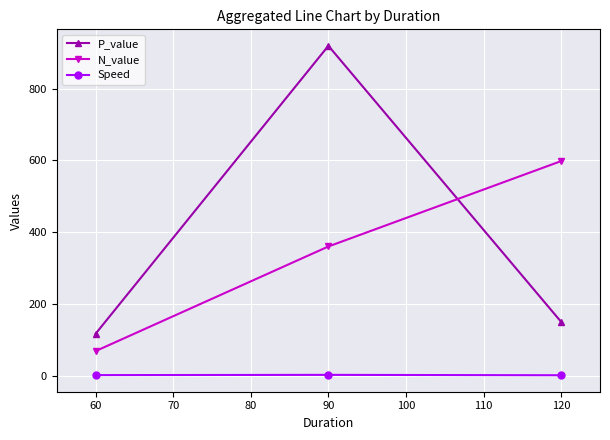

Which series has the widest spread of values?

P_value